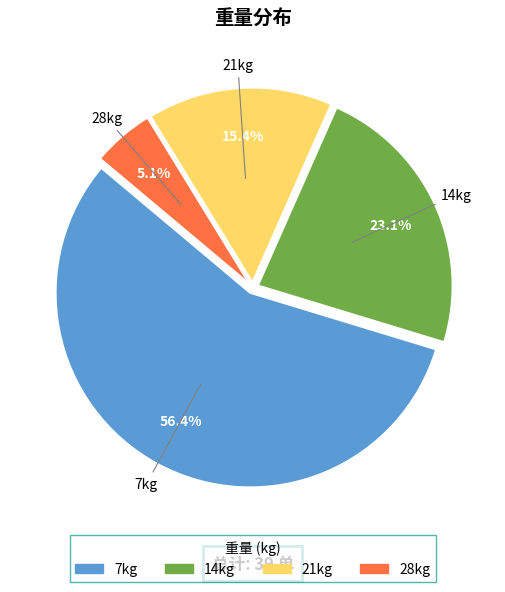

Is there any slice that represents more than half of the pie?

Yes